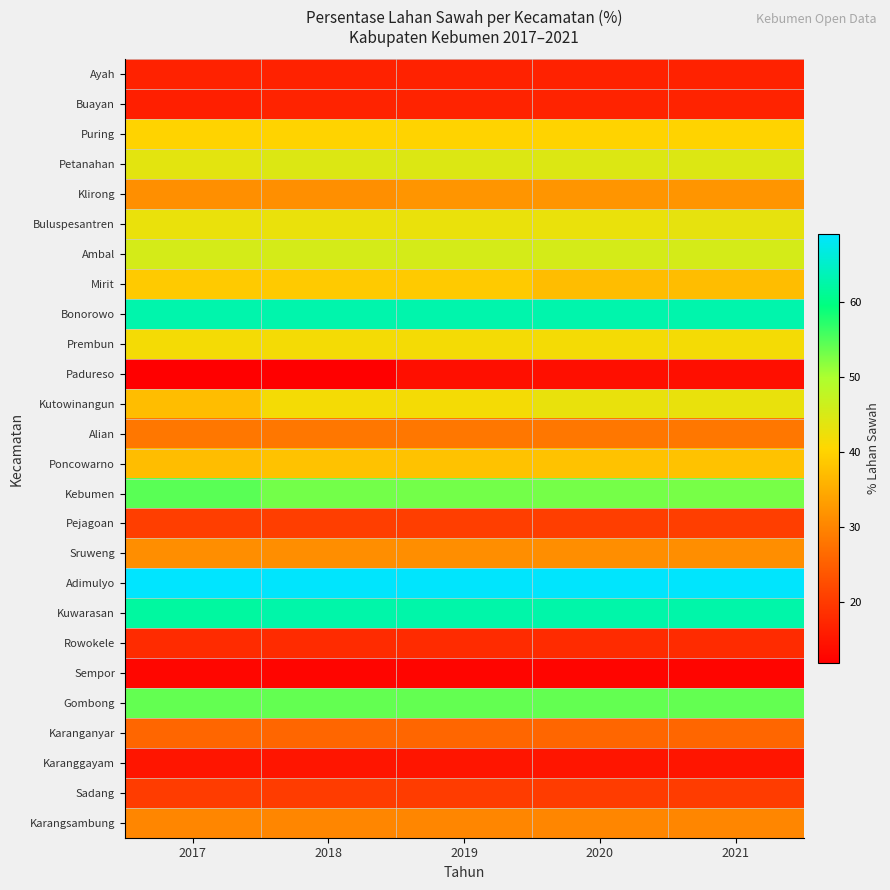

Which series has the widest spread of values?

Kutowinangun